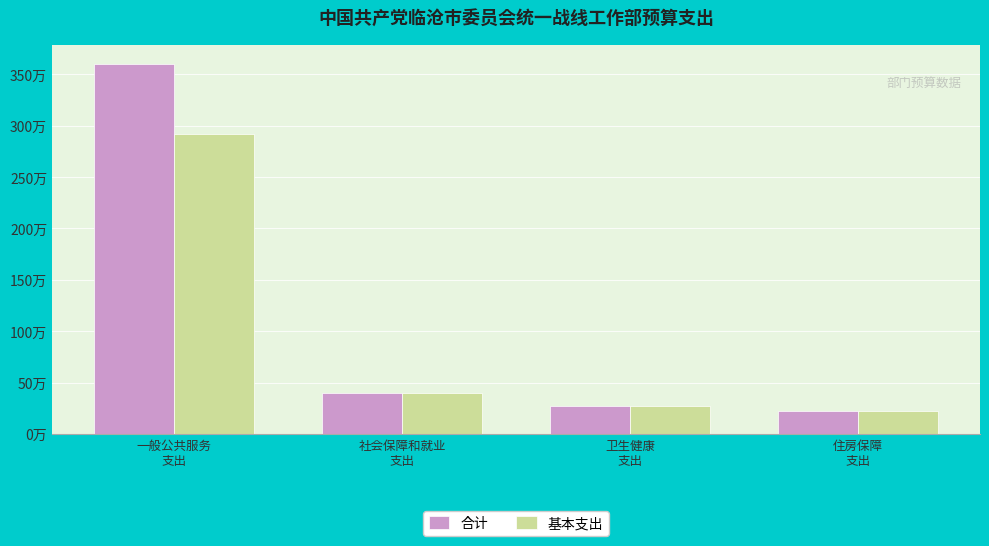

Reading right to left, what are all the values shown in this chart?

合计: 住房保障
支出=220716.0	卫生健康
支出=274684.4	社会保障和就业
支出=403245.0	一般公共服务
支出=3605273.9
基本支出: 住房保障
支出=220716.0	卫生健康
支出=274684.4	社会保障和就业
支出=403245.0	一般公共服务
支出=2920273.9